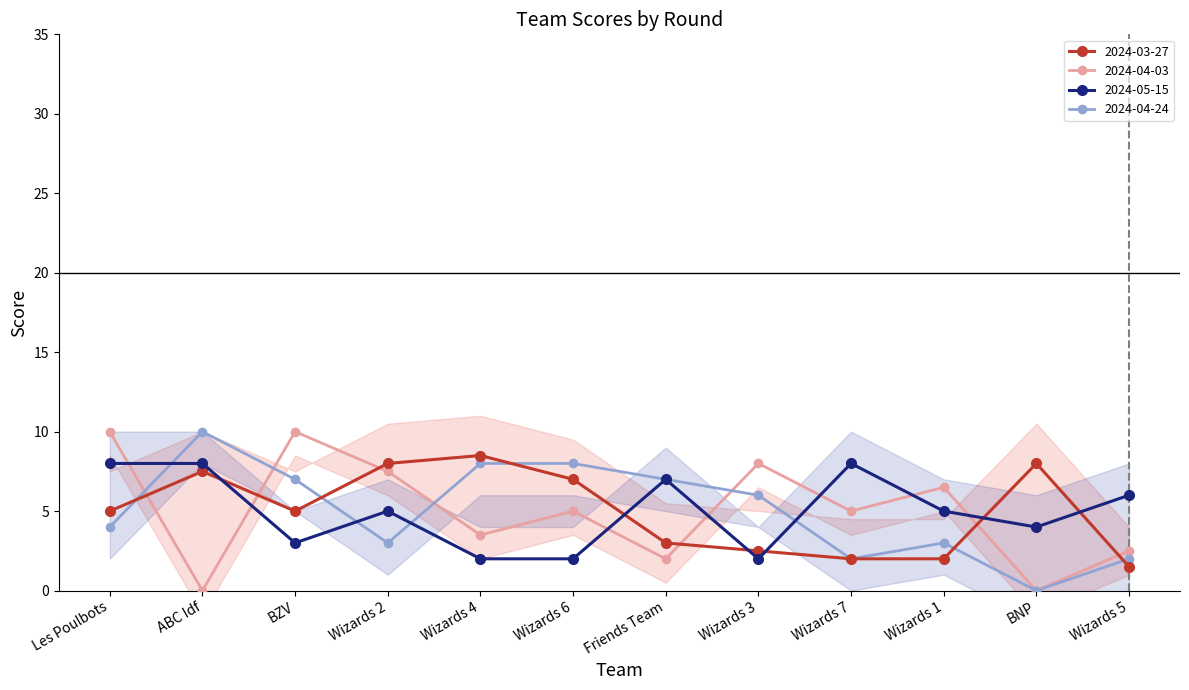

How many times do 2024-04-24 and 2024-03-27 cross each other?

5